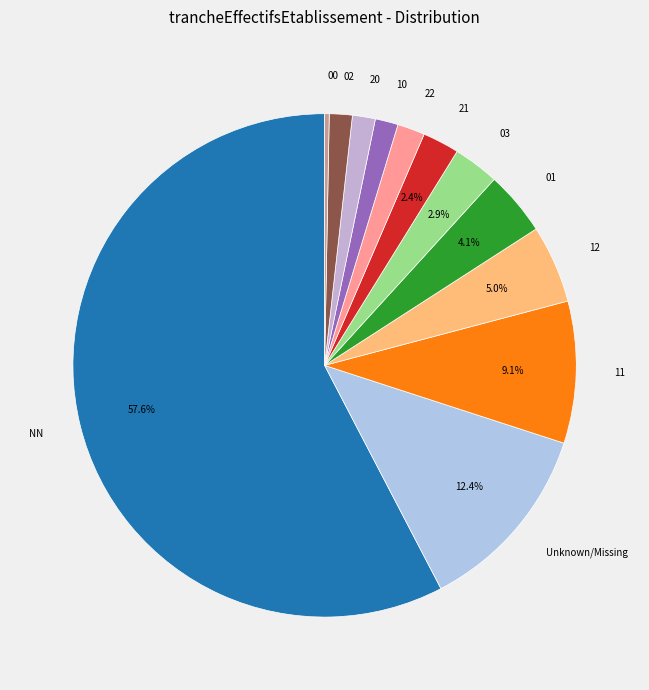

The NN slice represents 2% of the pie. True or false?

False